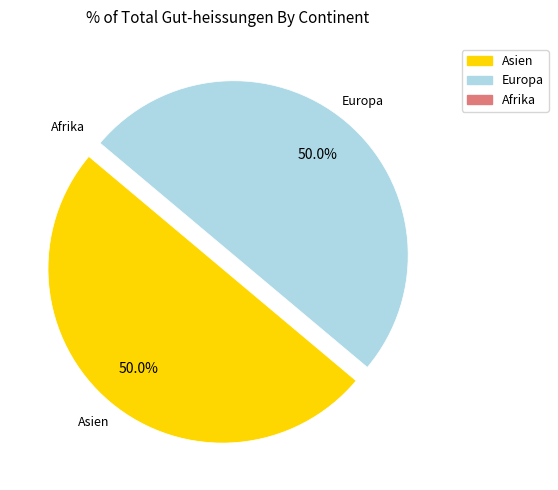

What percentage is the Asien slice, to the nearest percent?

50%